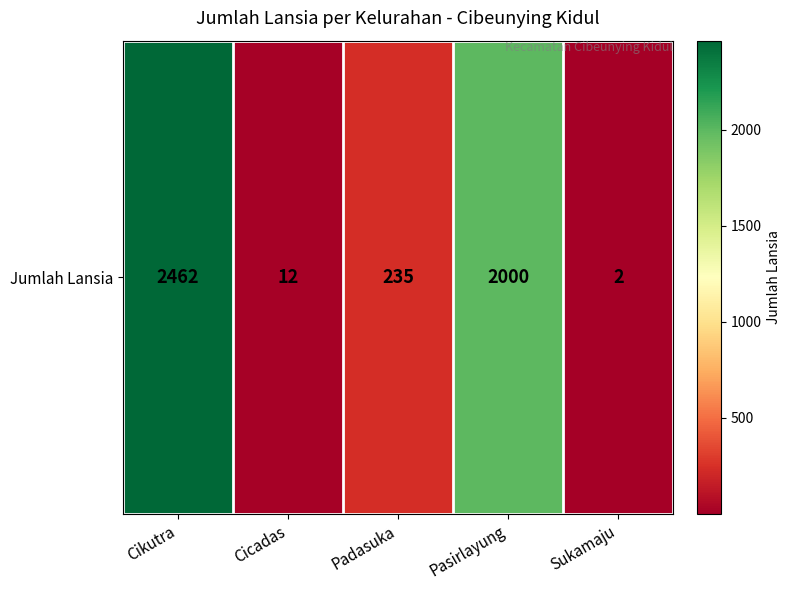

Which label corresponds to the largest value in the chart?

Cikutra